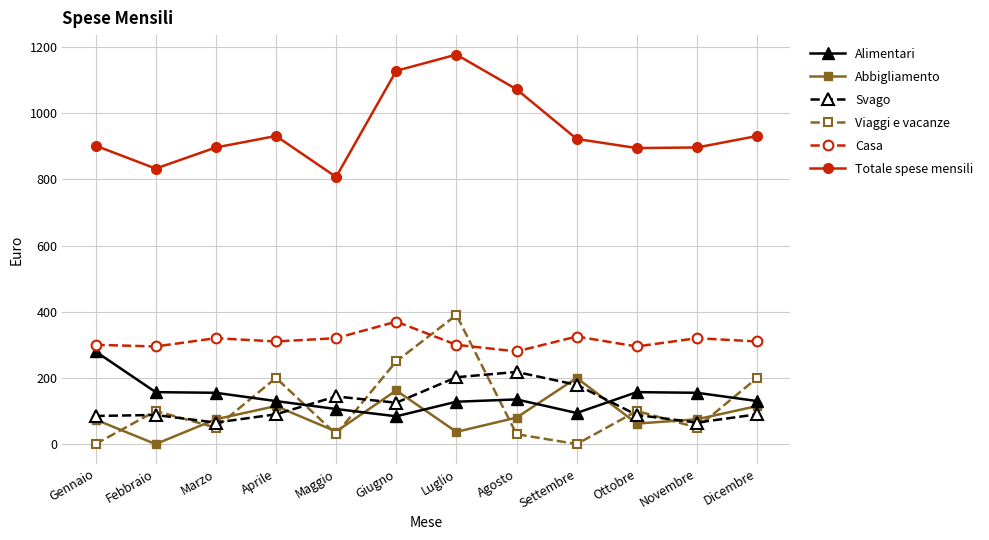

True or false: Casa has more than 0 points higher than both neighbors.

True